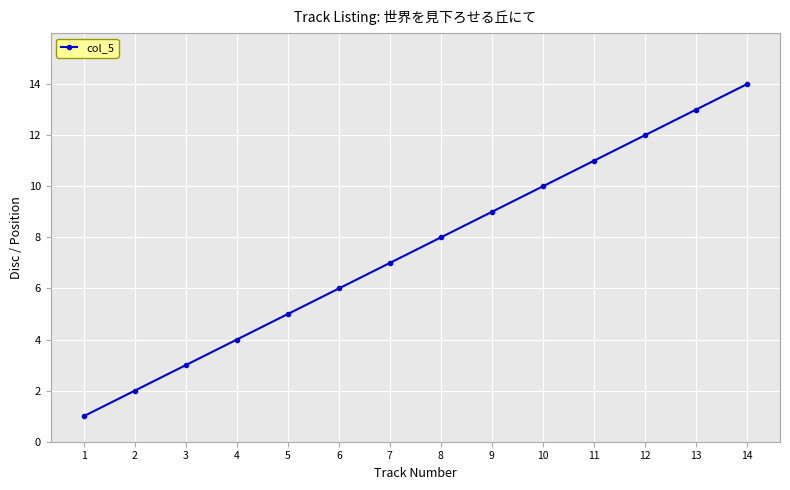

What is the value of the 6th point from the left?

6